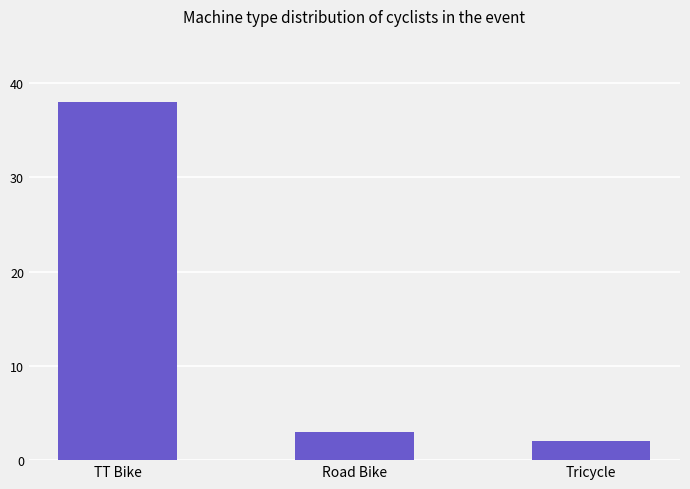

Is it true that the value at TT Bike is 12?

False